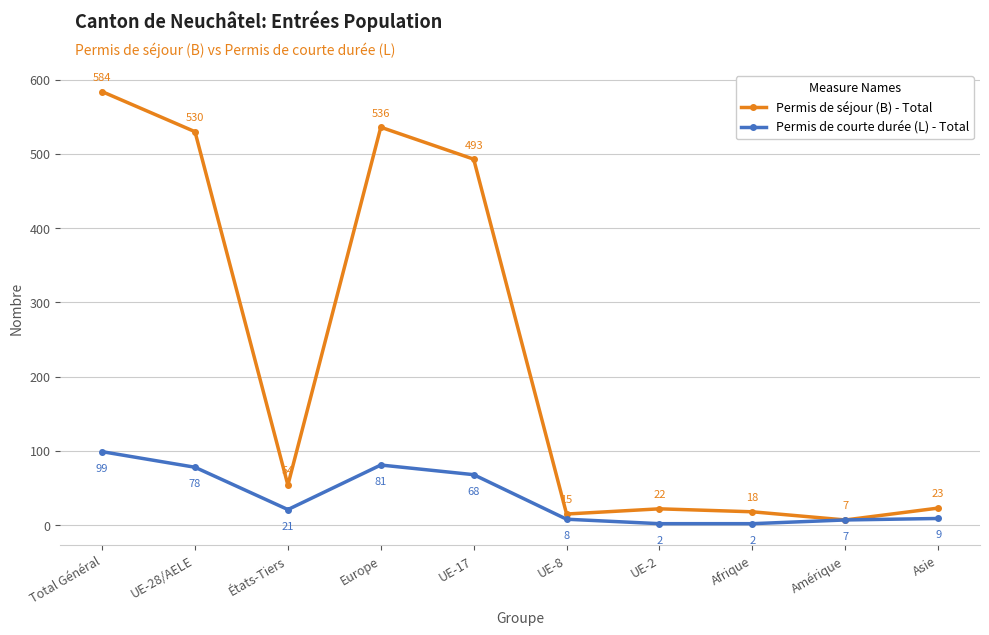

At which category is the sum across all series the highest?

Total Général